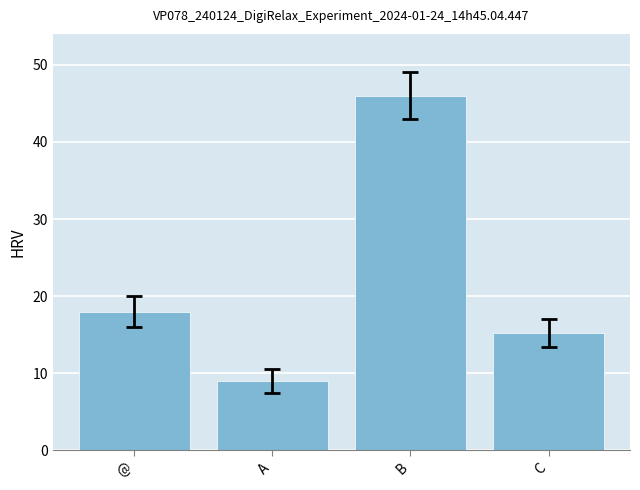

How many values are below 18?

2